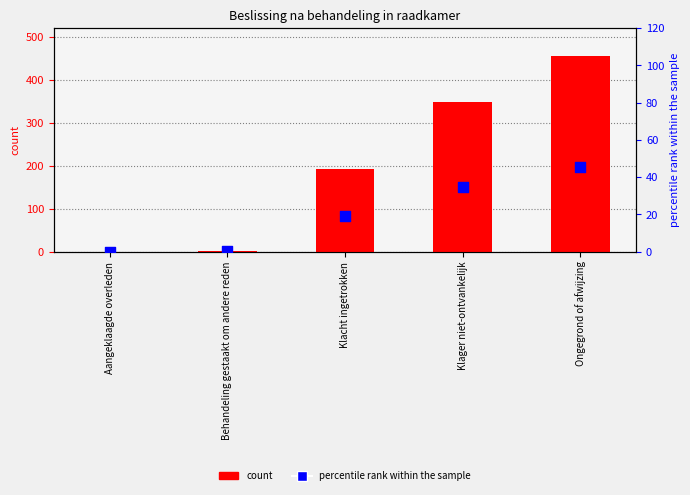

Which series contains the highest Y value?

count